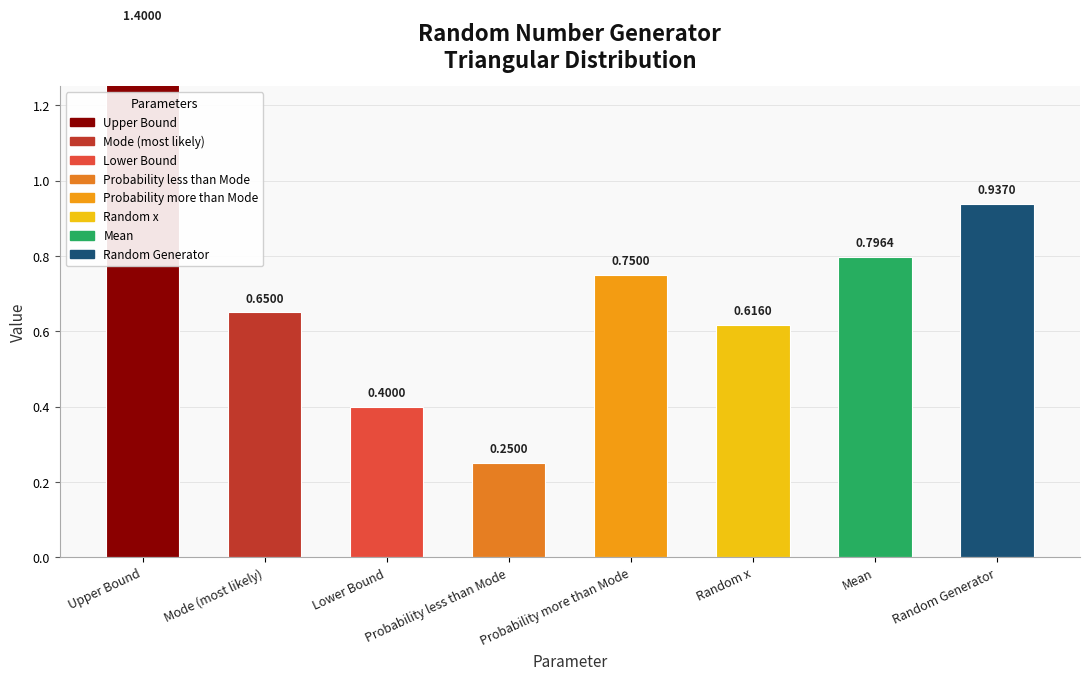

Which has a higher value, Mode (most likely) or Upper Bound?

Upper Bound